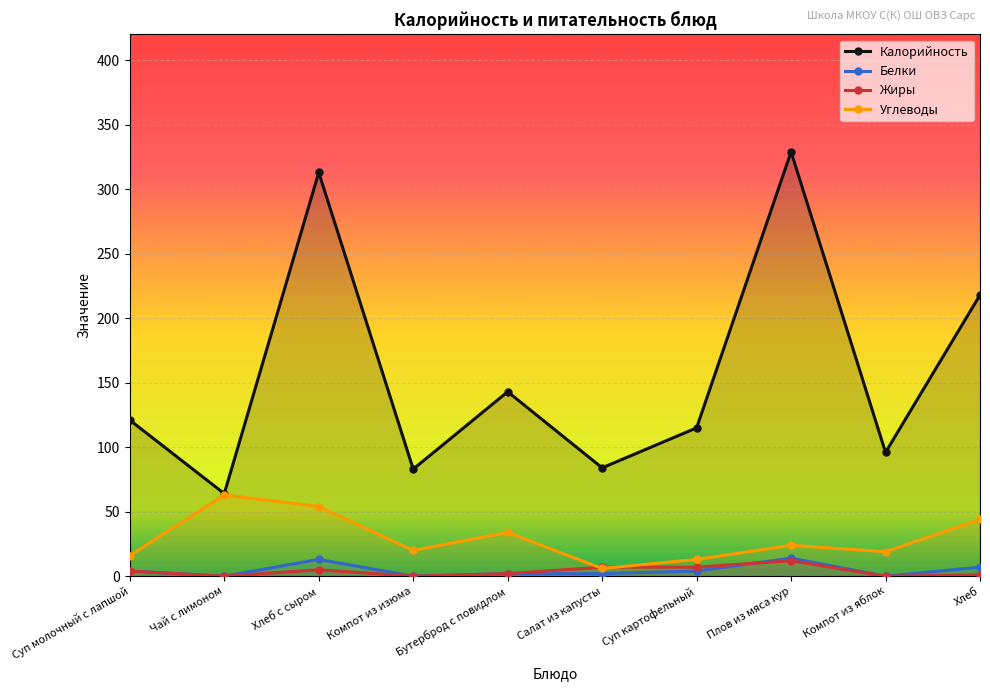

What is the sum of the Белки values at Хлеб and Суп молочный с лапшой?

11